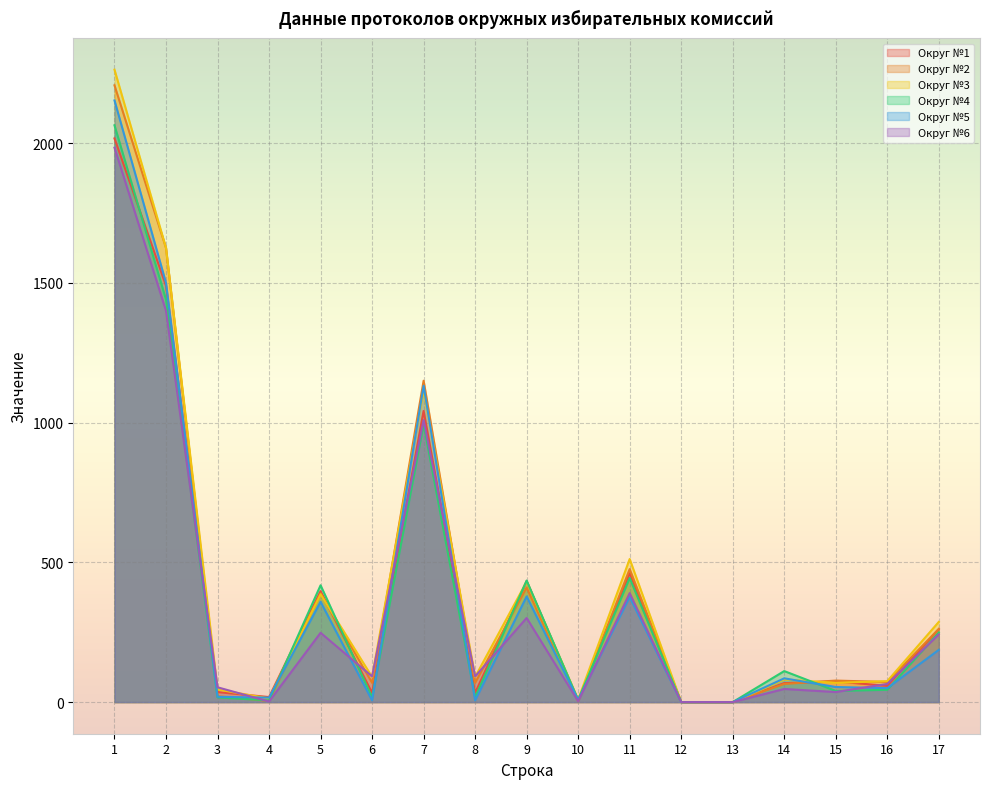

At how many categories does at least one series exceed 653?

3